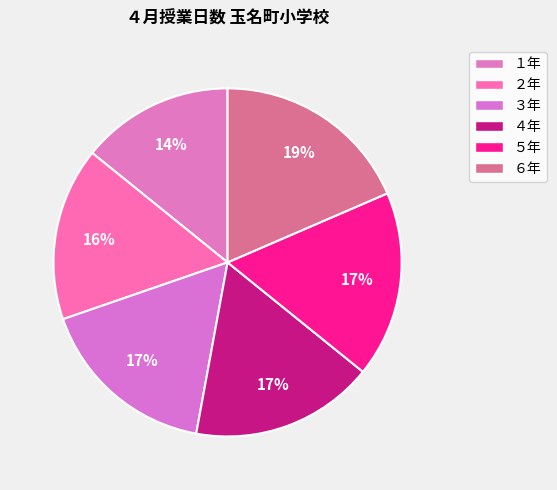

Is it true that １年 is 14% of the pie?

True